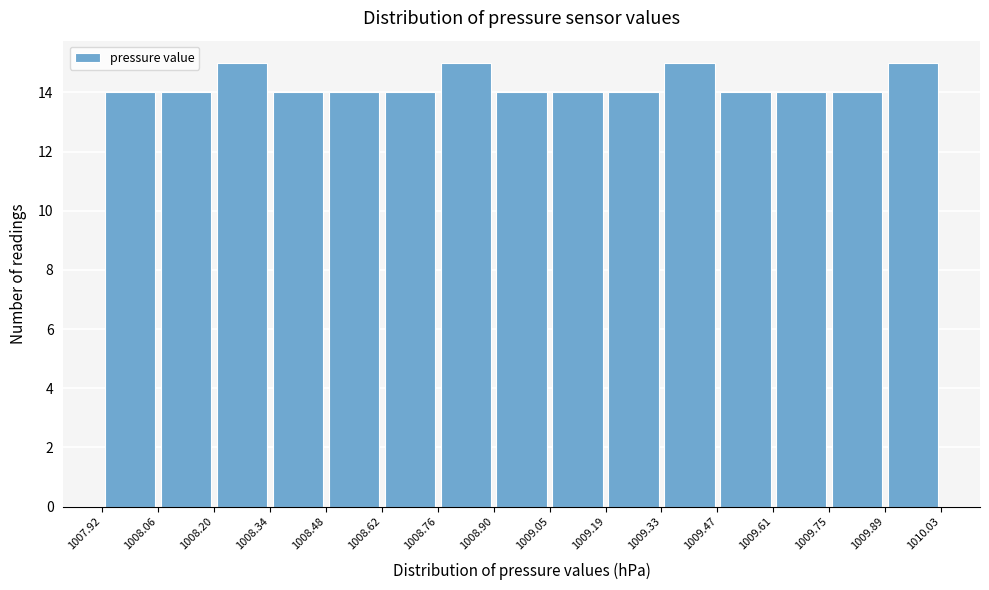

Reading left to right, transcribe this chart: for each bar, give the range it covers on the x-axis and its height. The values are not printed on the chart, so give them approximately, as read against the axis.

1007.92 to 1008.06: 14
1008.06 to 1008.20: 14
1008.20 to 1008.34: 15
1008.34 to 1008.48: 14
1008.48 to 1008.62: 14
1008.62 to 1008.76: 14
1008.76 to 1008.90: 15
1008.90 to 1009.05: 14
1009.05 to 1009.19: 14
1009.19 to 1009.33: 14
1009.33 to 1009.47: 15
1009.47 to 1009.61: 14
1009.61 to 1009.75: 14
1009.75 to 1009.89: 14
1009.89 to 1010.03: 15